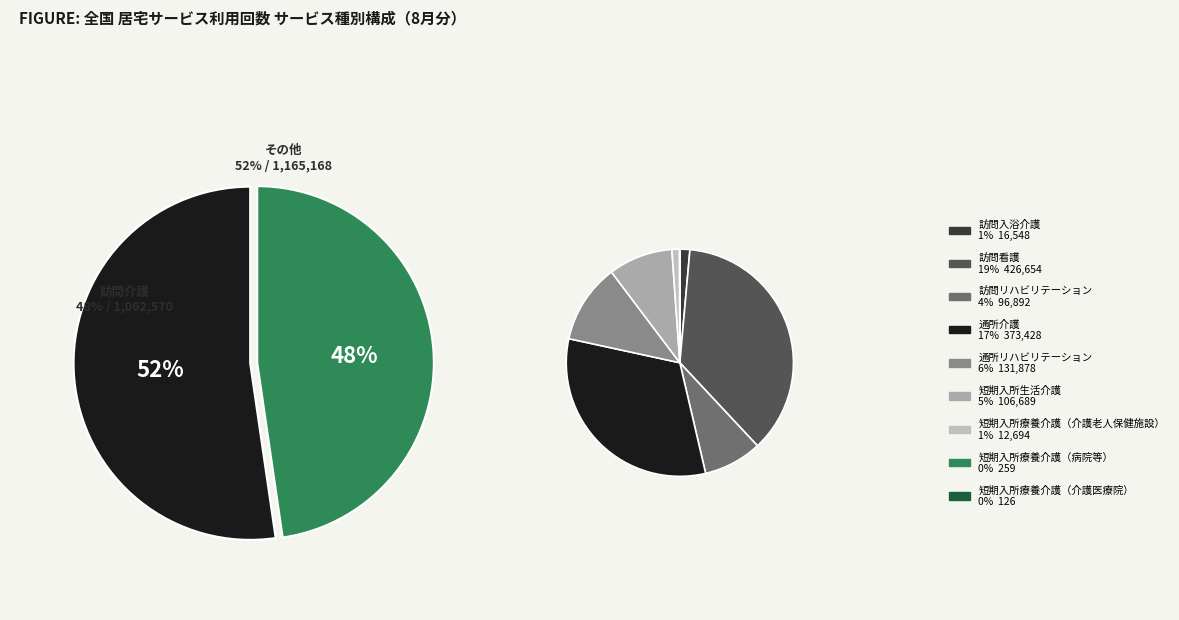

Rank the categories by value from lowest to highest.

短期入所療養介護（介護医療院）, 短期入所療養介護（病院等）, 短期入所療養介護（介護老人保健施設）, 訪問入浴介護, 訪問リハビリテーション, 短期入所生活介護, 通所リハビリテーション, 通所介護, 訪問看護, 訪問介護